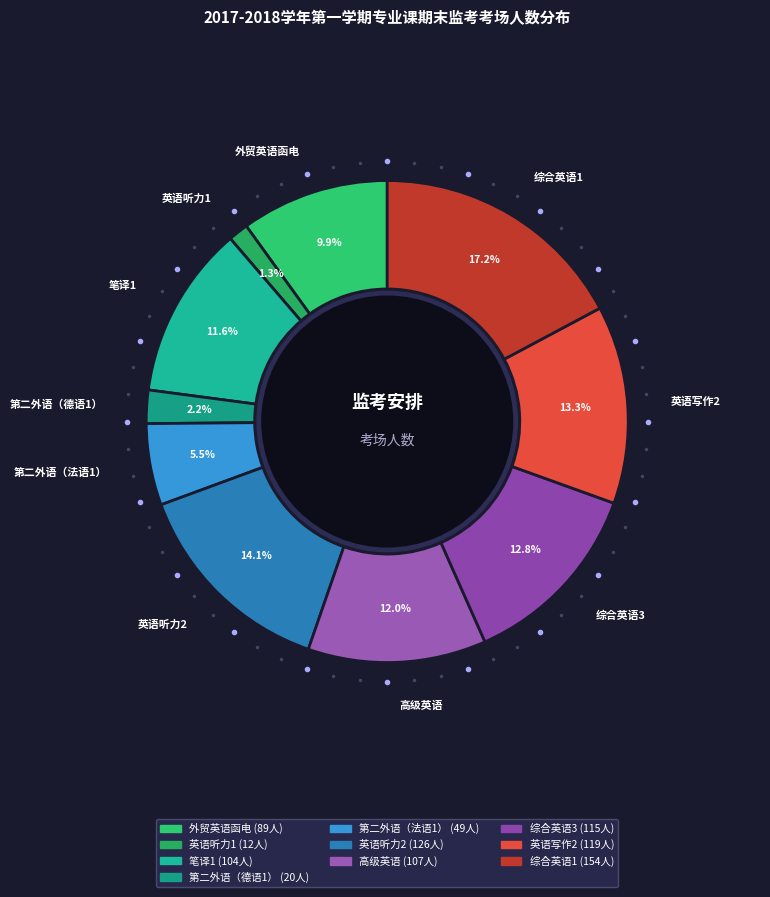

What percentage is NOT represented by 英语听力1?

98.7%